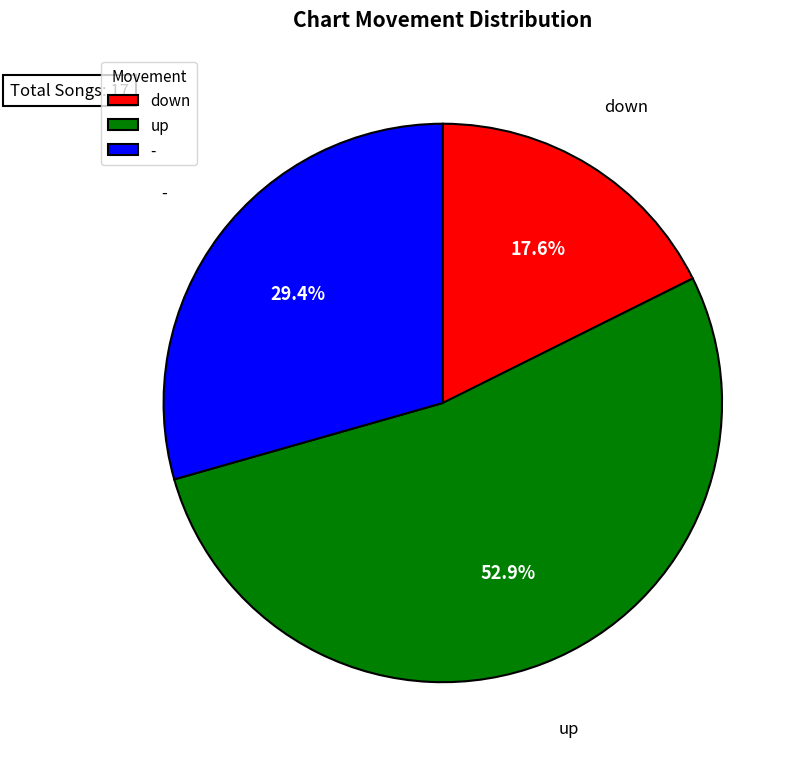

Approximately how many times larger is the value at down compared to -?

0.6